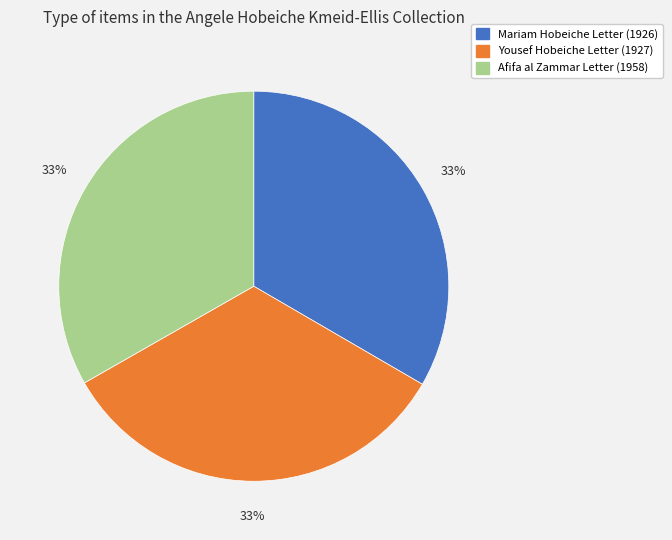

True or false: Yousef Hobeiche Letter (1927) accounts for 19% of the total.

False